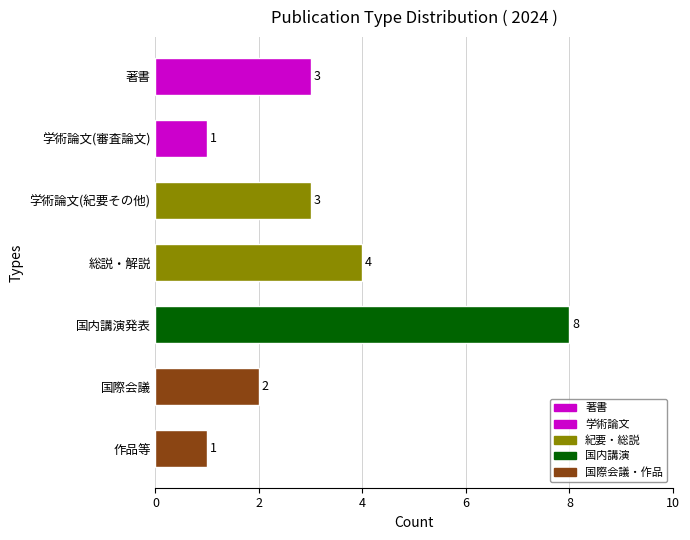

What is the difference between the maximum and second lowest values?

7